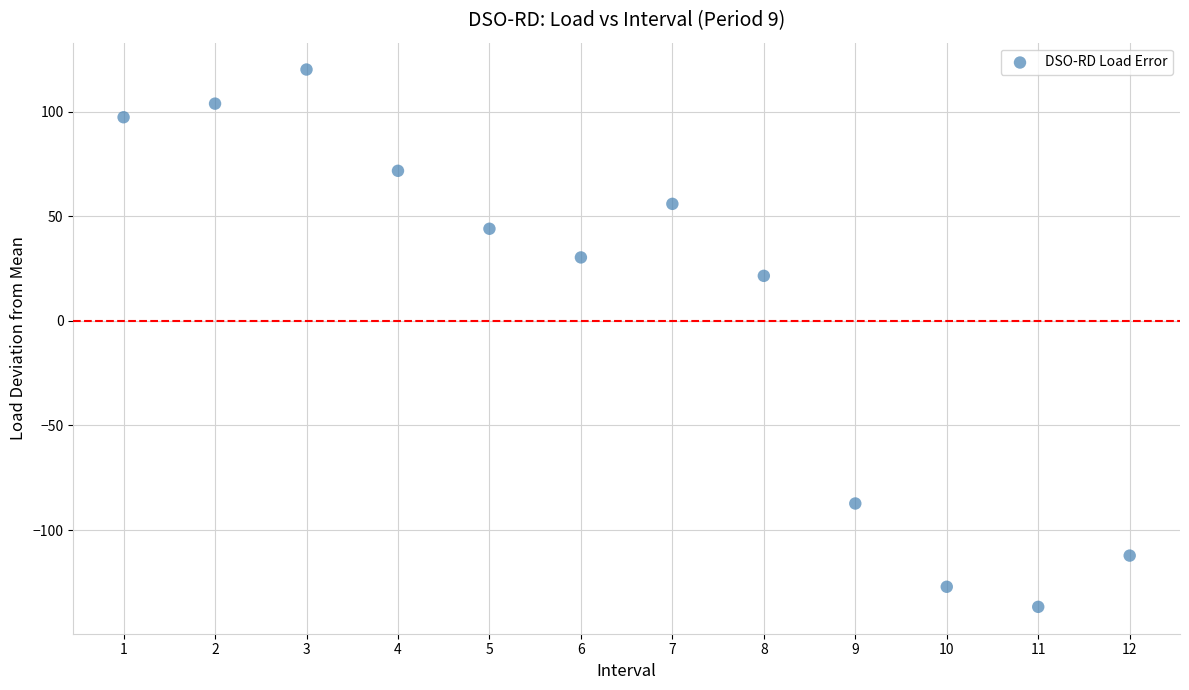

What is the range of Y values (max minus min)?

256.8